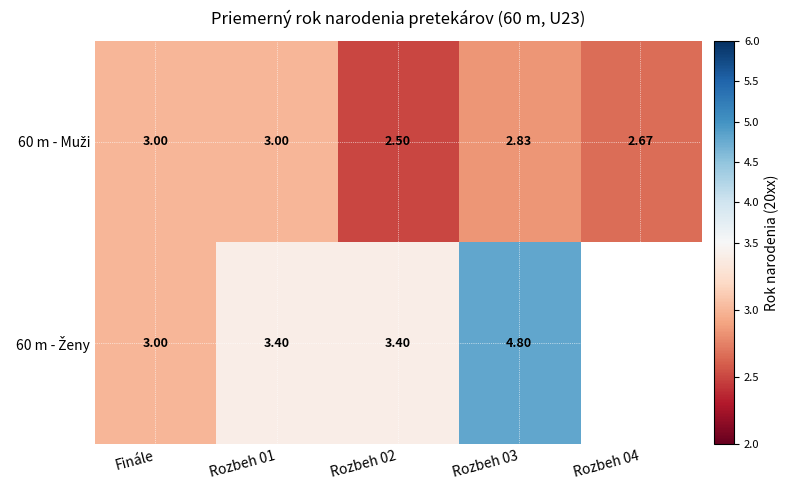

Rank the categories by 60 m - Muži value from highest to lowest.

Finále, Rozbeh 01, Rozbeh 03, Rozbeh 04, Rozbeh 02